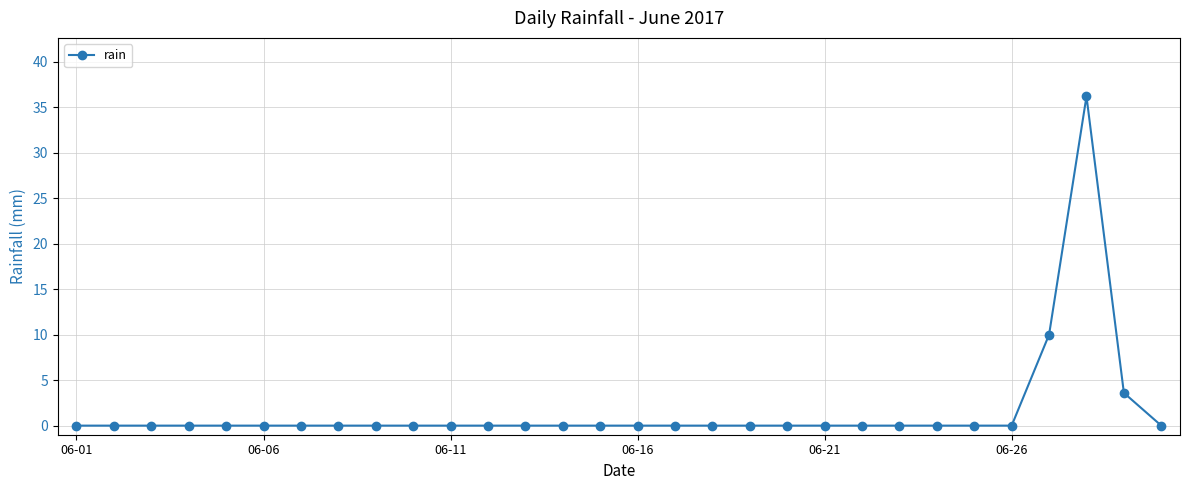

What is the greatest value displayed?

36.2